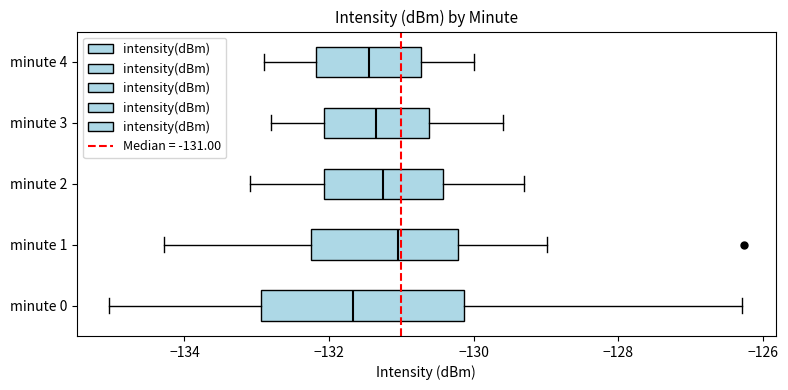

Comparing the boxes themselves (not the whiskers), which one is the widest?

minute 0